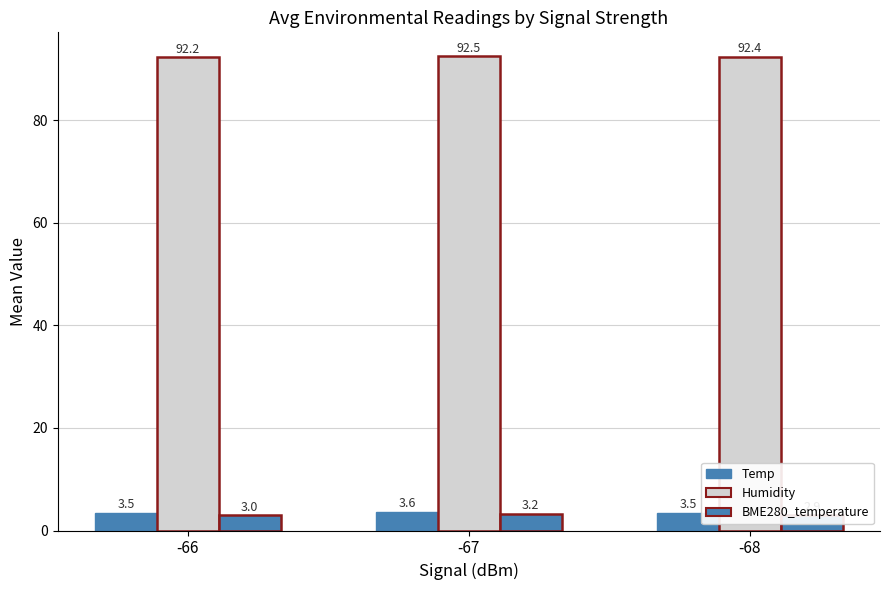

List the series in order of their peak value, highest first.

Humidity, Temp, BME280_temperature